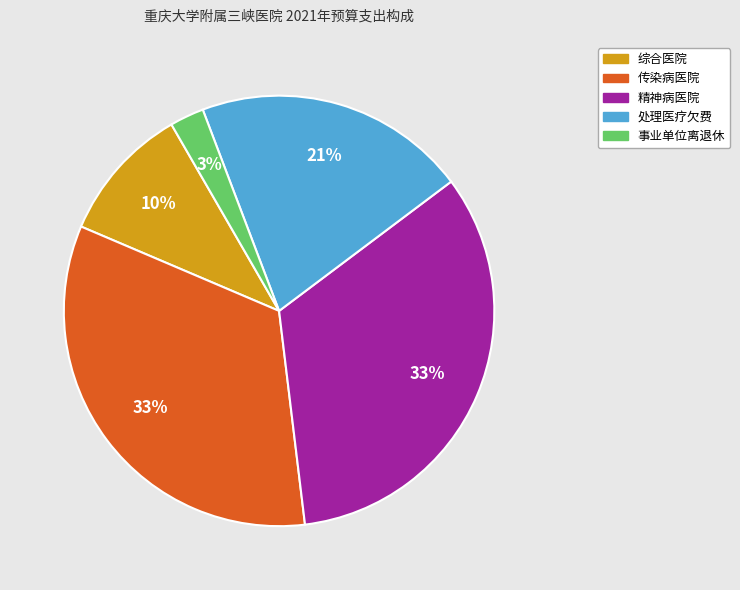

What percentage is the 处理医疗欠费 slice, to the nearest percent?

21%